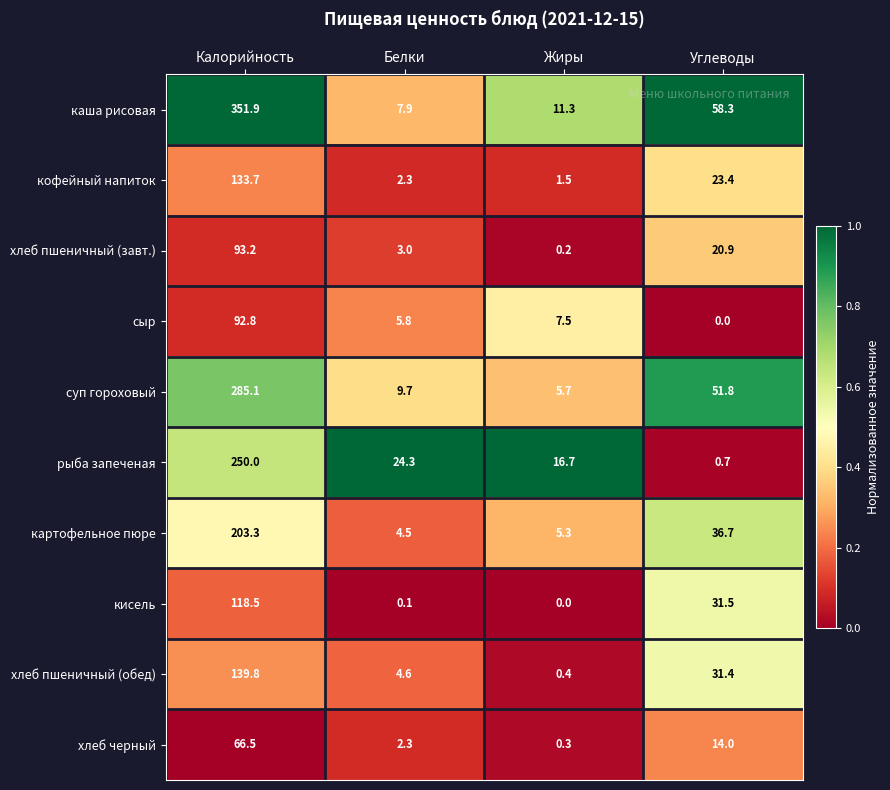

Is it true that кофейный напиток equals 133.7 at Калорийность?

True